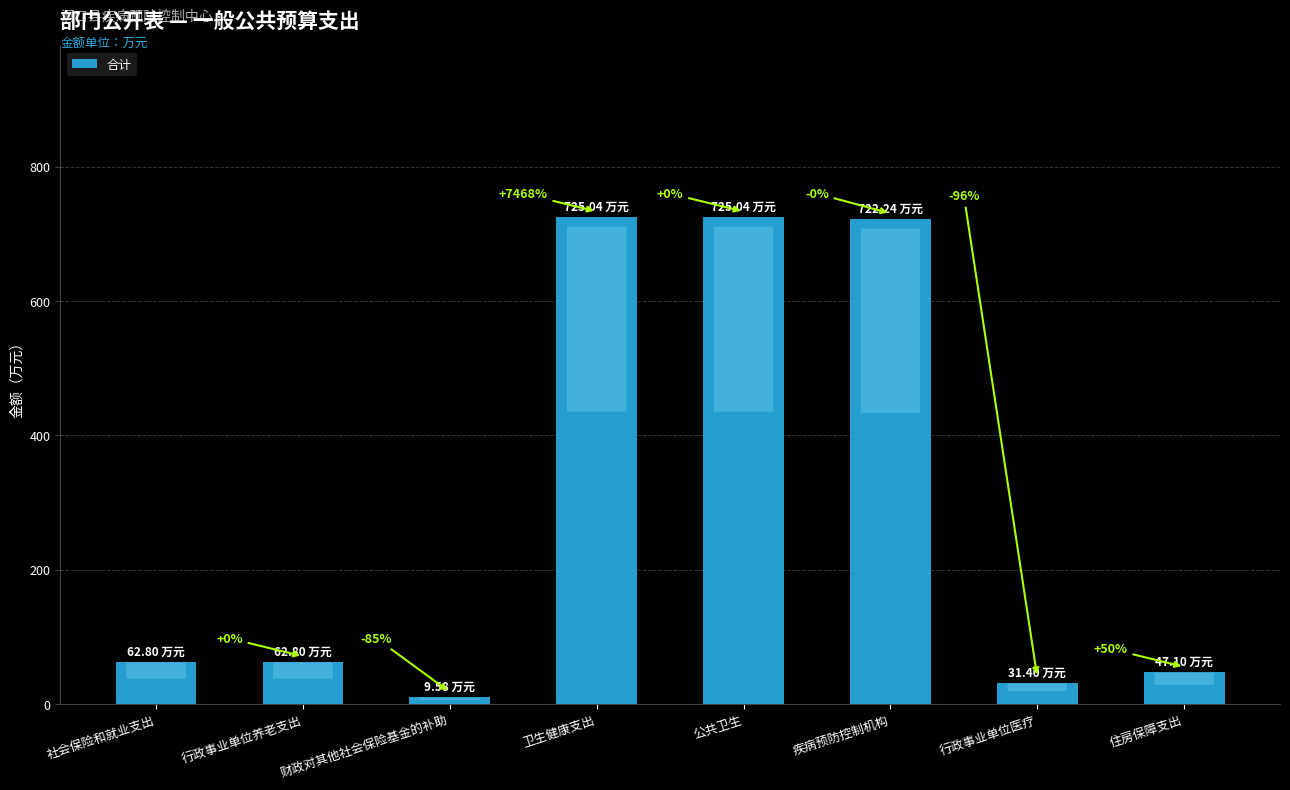

How many bars are there in total?

8